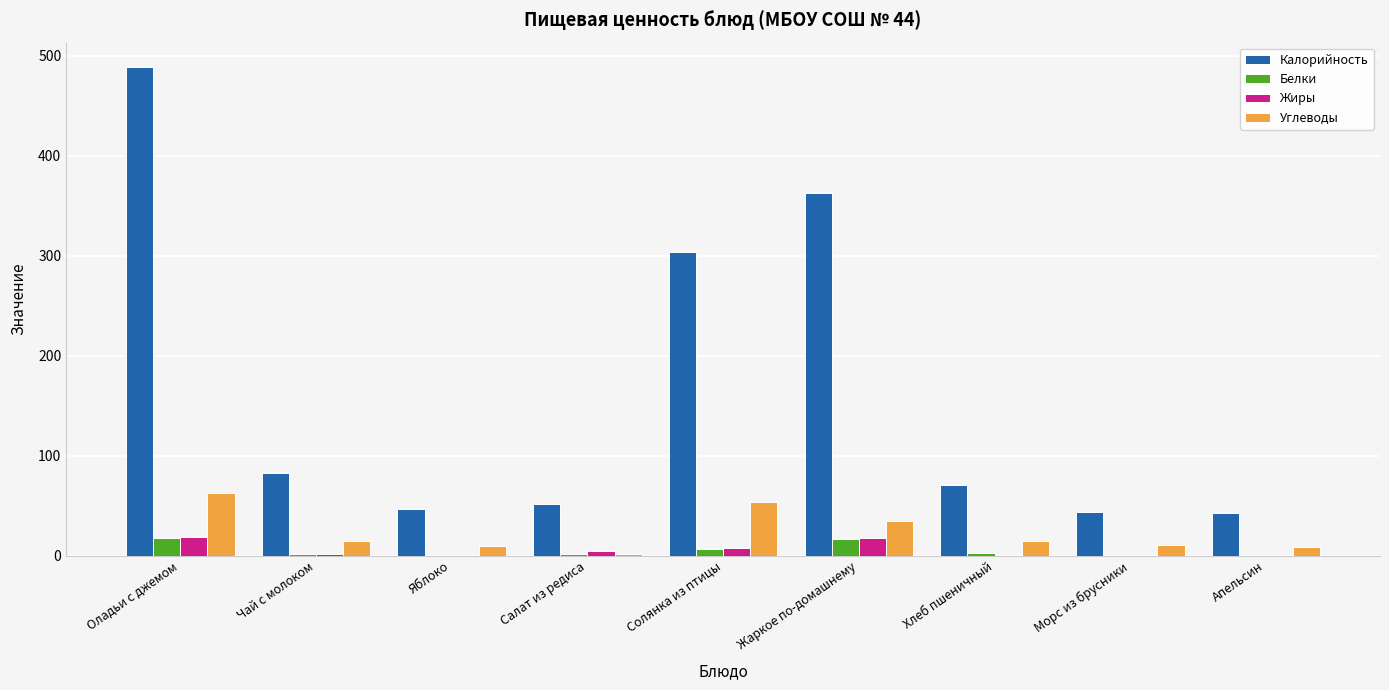

Is the value of Углеводы at Яблоко greater than the value of Калорийность at Оладьи с джемом?

No